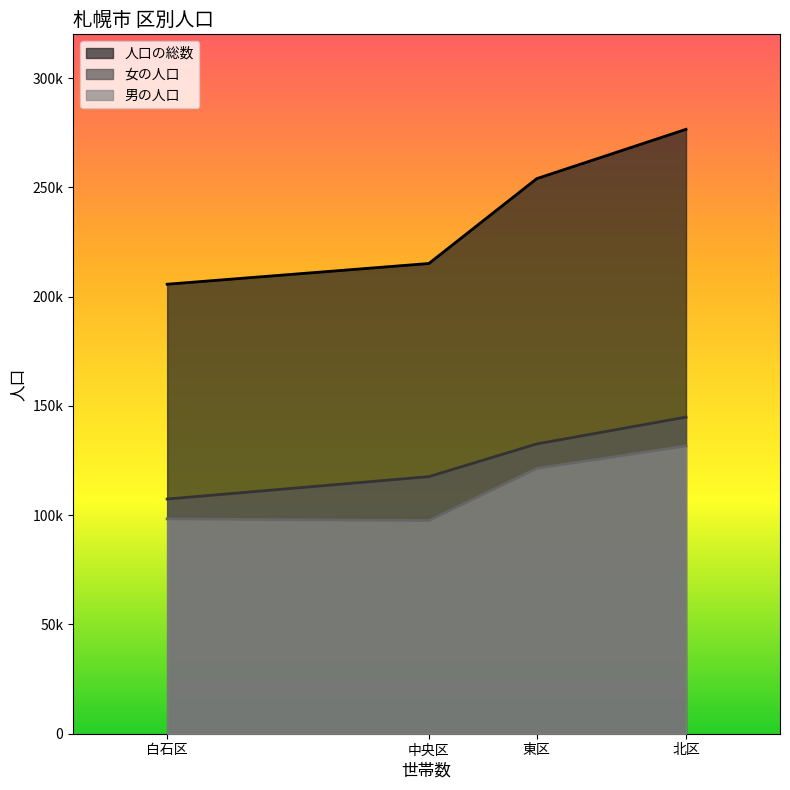

What is the spread (max minus min) of values at 白石区?

107380